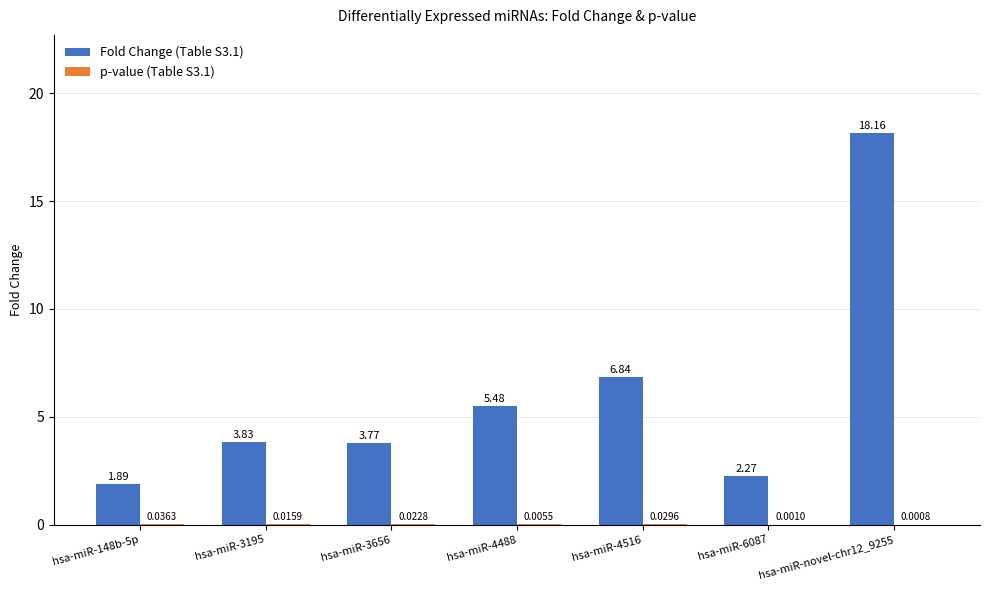

How many distinct data groups are displayed?

2